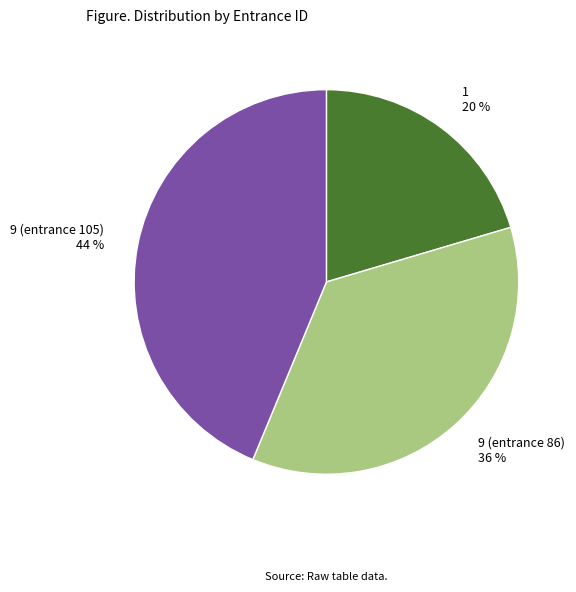

What is the smallest slice in the pie chart?

1